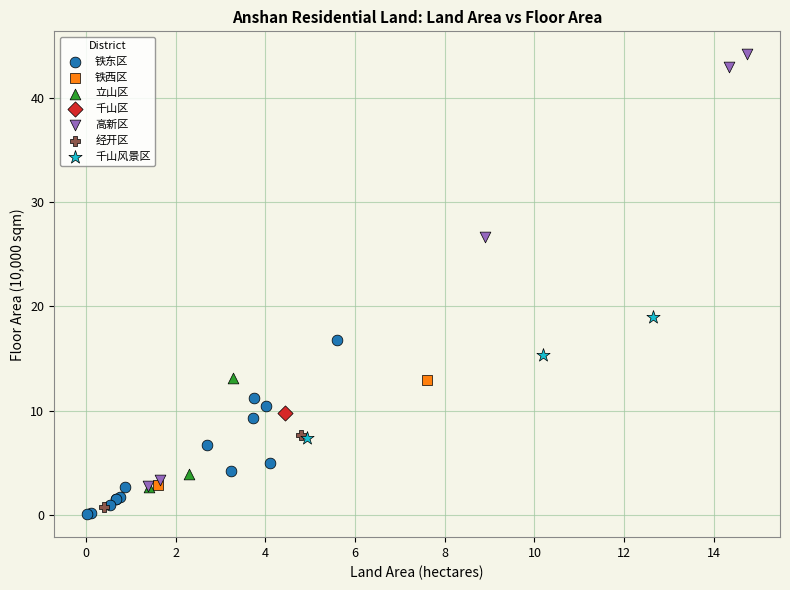

What are all the series names shown in the legend?

铁东区, 铁西区, 立山区, 千山区, 高新区, 经开区, 千山风景区